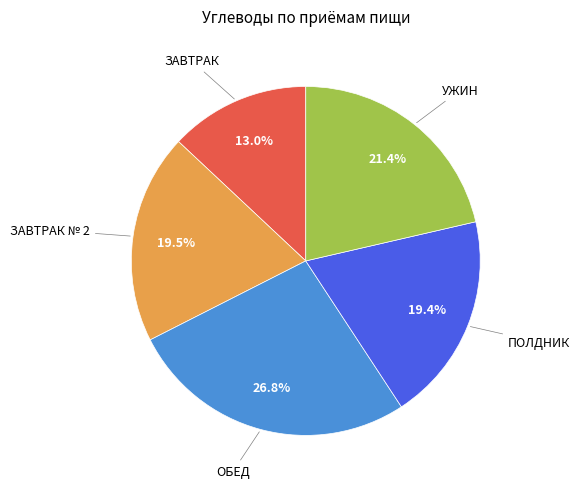

Is there any slice that represents more than half of the pie?

No